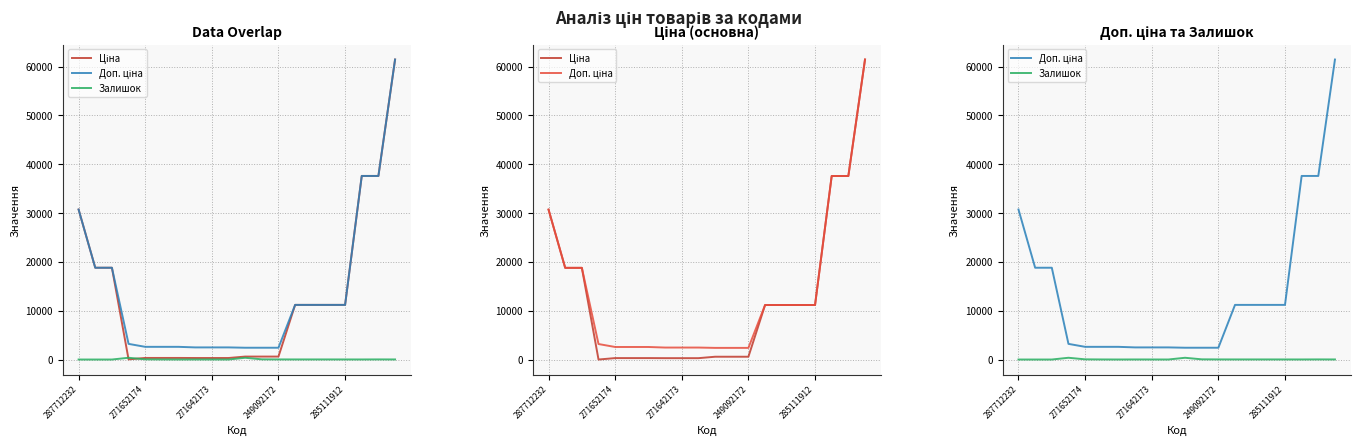

True or false: Залишок has more than 1 interior local peaks.

True